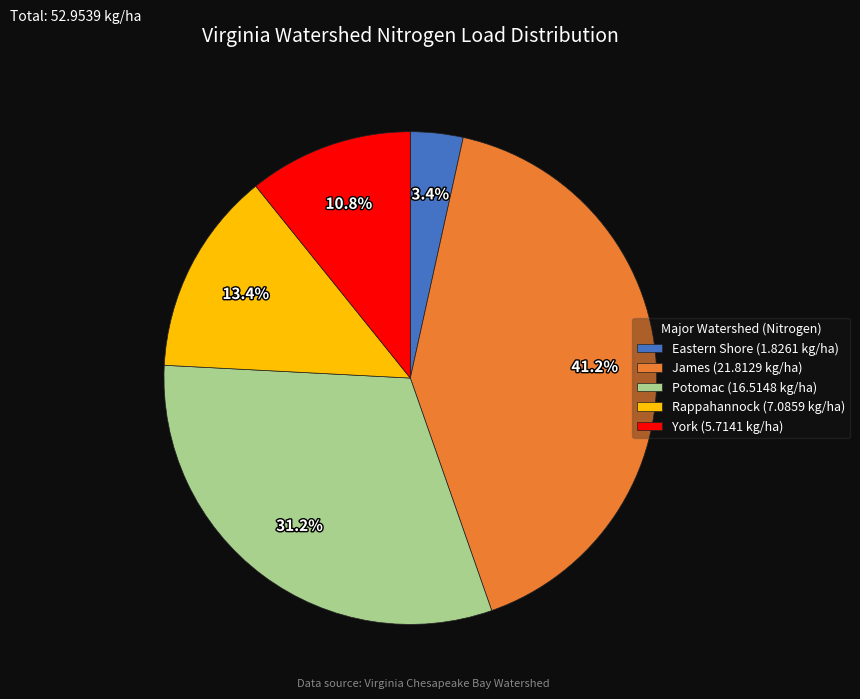

To the nearest percent, what percentage of the pie is Potomac?

31%